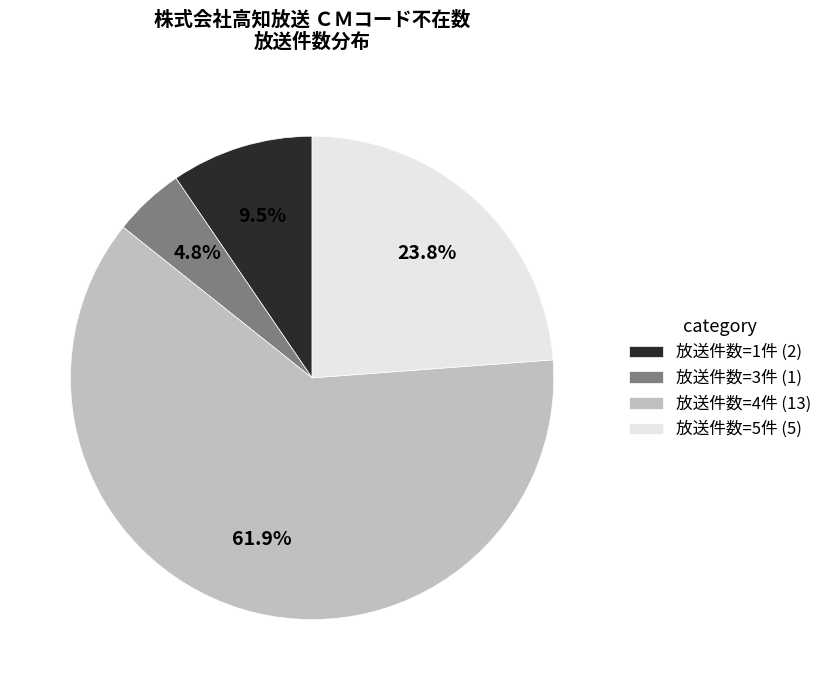

What is the largest slice in the pie chart?

放送件数=4件 (13)